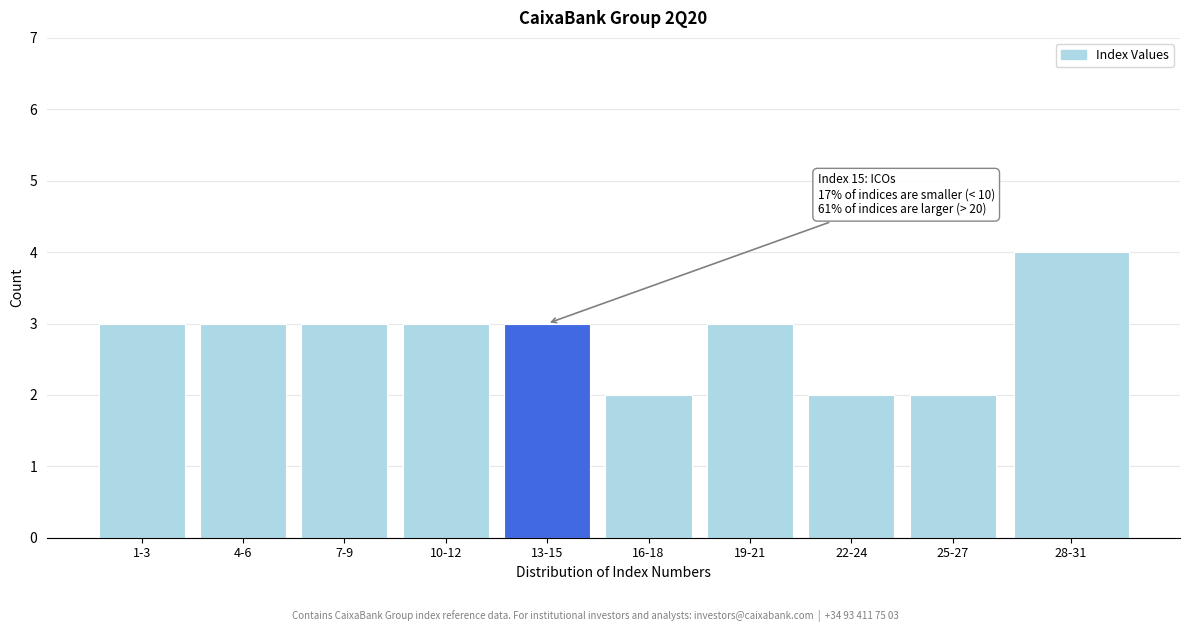

Reading left to right, transcribe all the data shown in this chart.

3	3	3	3	3	2	3	2	2	4